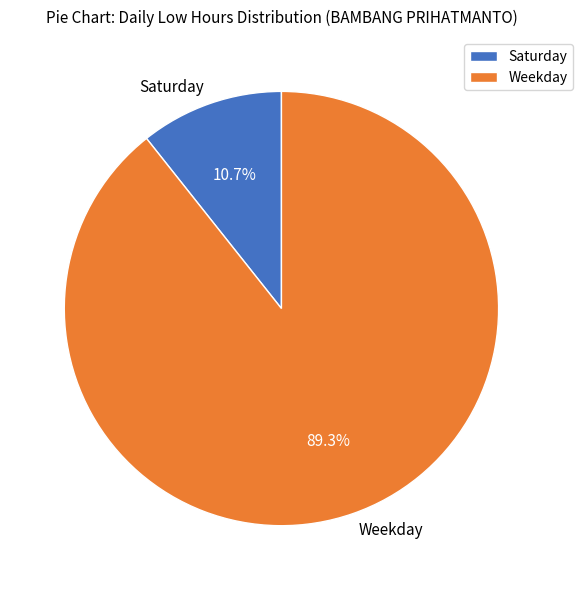

What is the largest slice in the pie chart?

Weekday